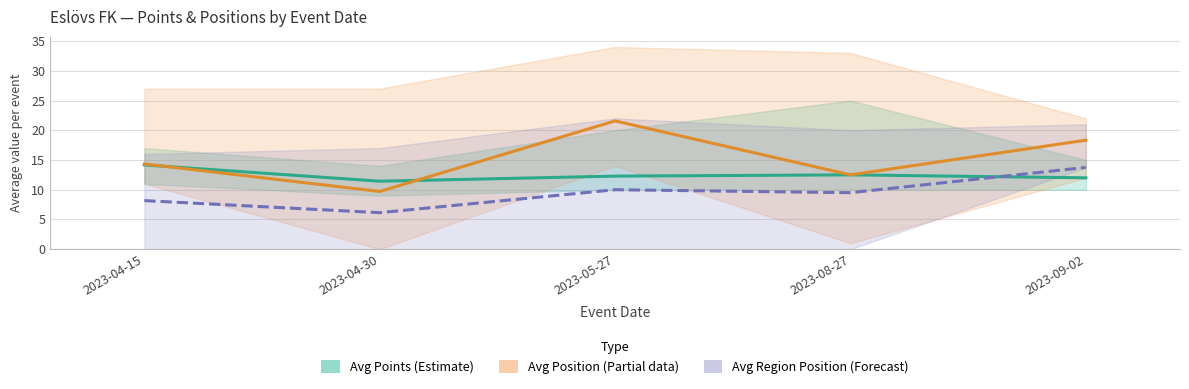

What position from the left is 2023-09-02?

5